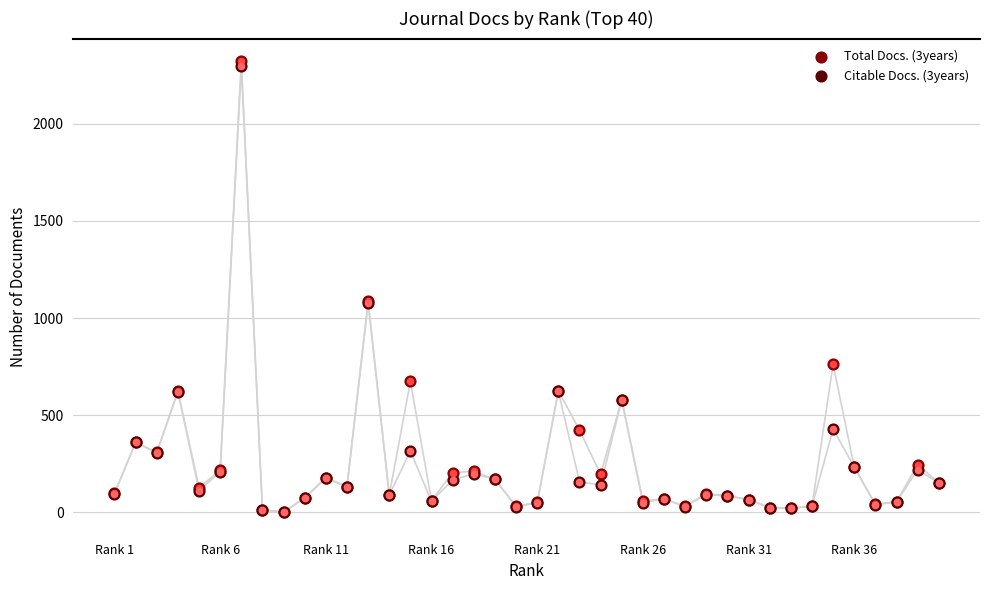

Is the value of Total Docs. (3years) at Rank 31 greater than the value of Citable Docs. (3years) at 32?

Yes